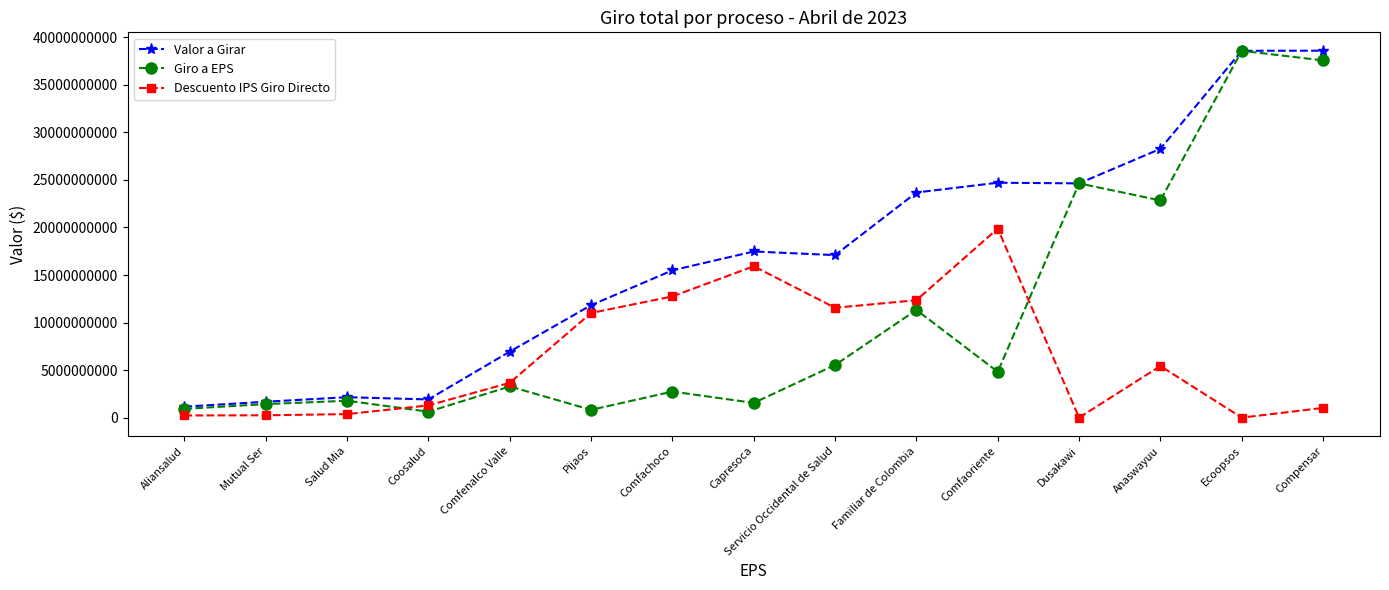

How many lines are shown in the chart?

3